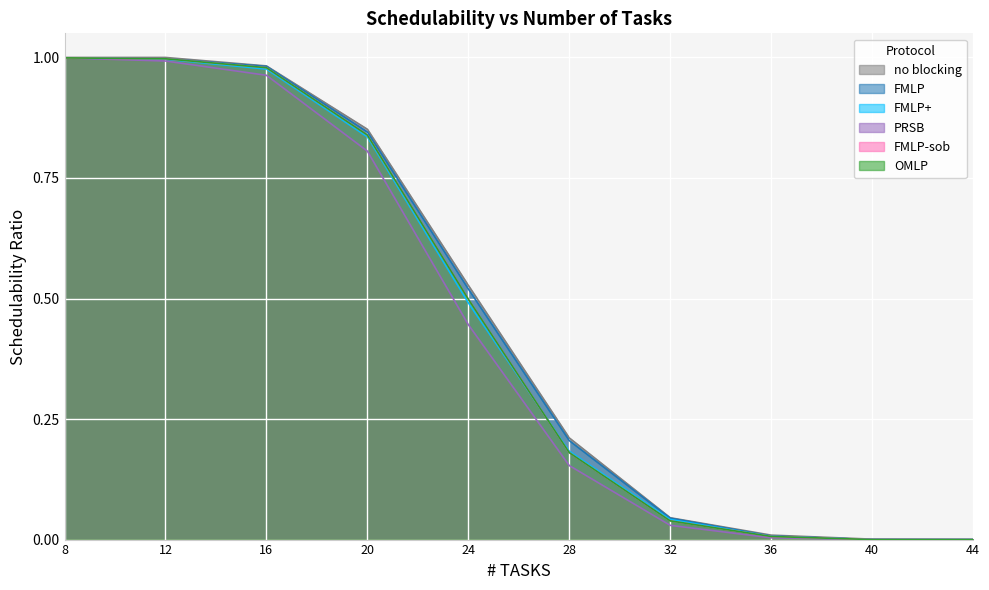

Which series has the widest spread of values?

no blocking